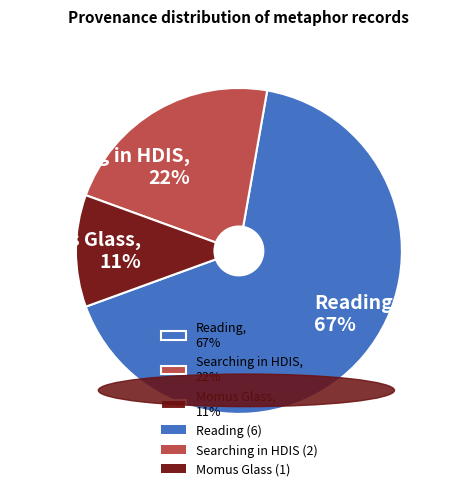

What is the ratio of the value at Momus Glass, 11% to the value at Searching in HDIS, 22%?

0.5